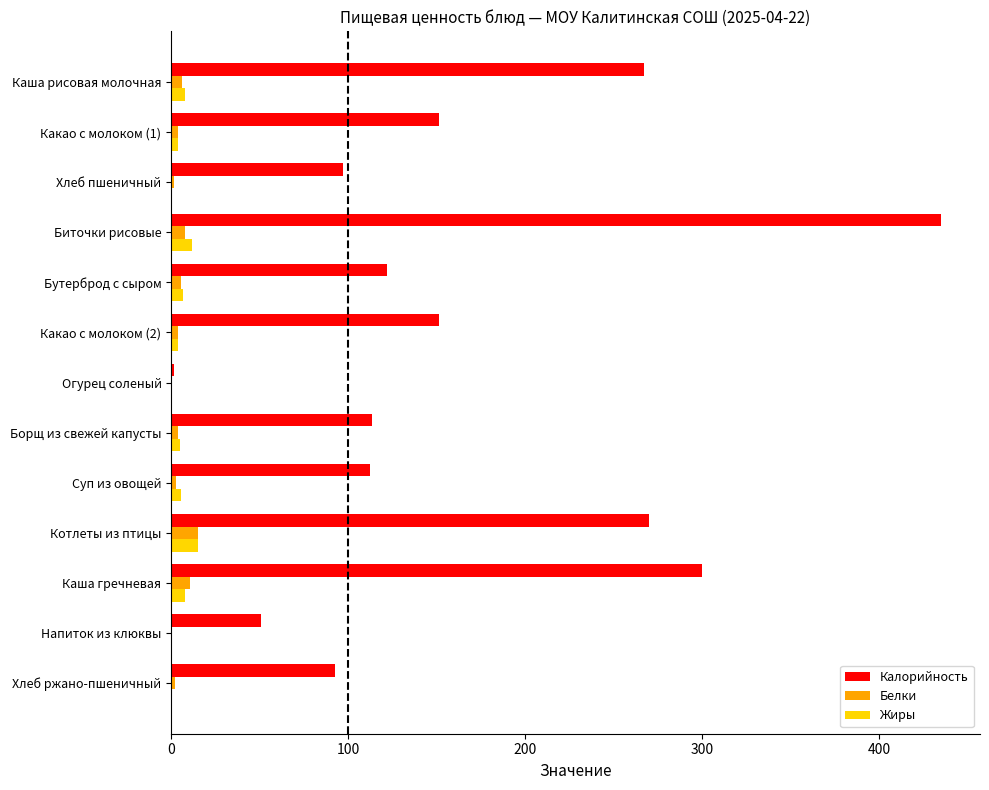

What is the sum of all Жиры values?

67.8